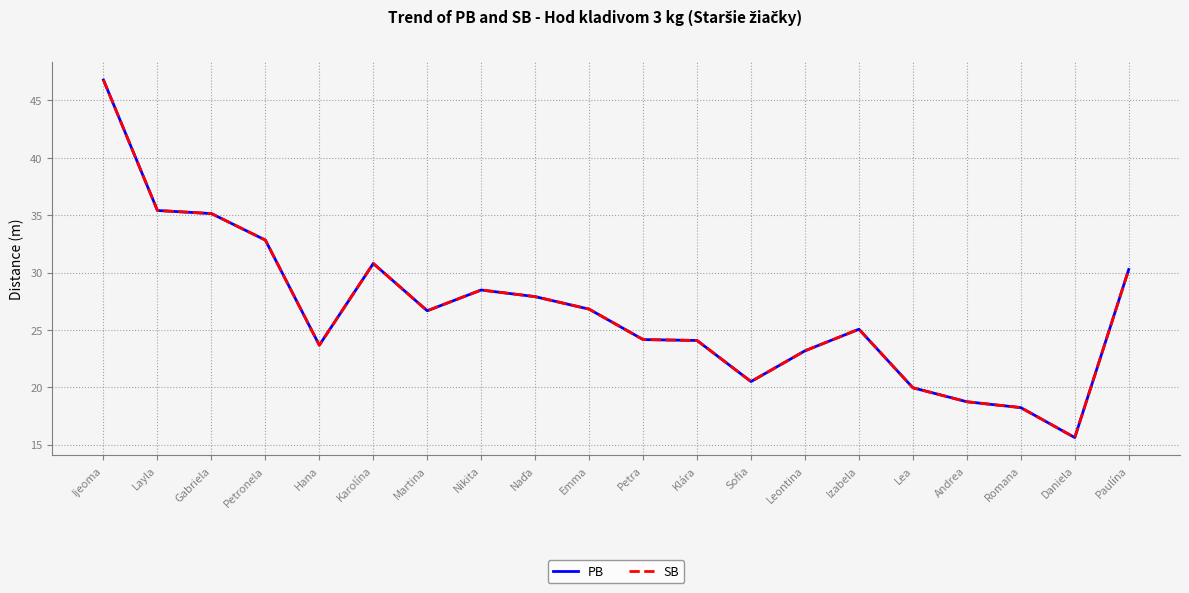

The value of SB at Daniela is 23.8. True or false?

False